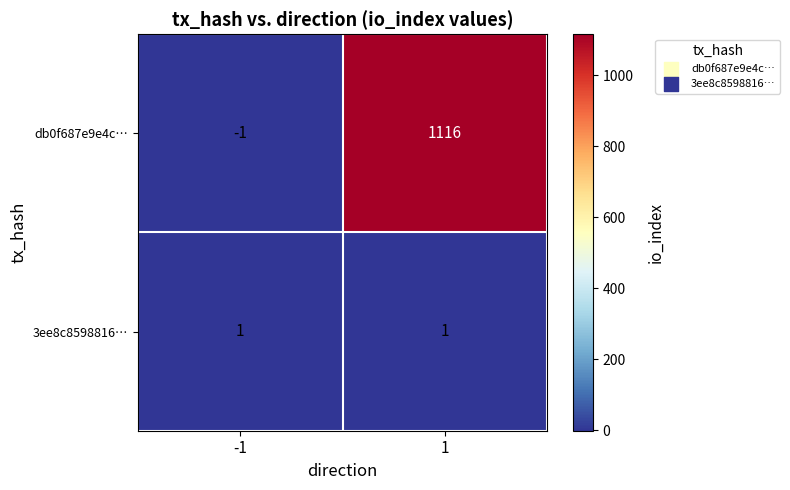

What is the sum of all db0f687e9e4c… values?

1115